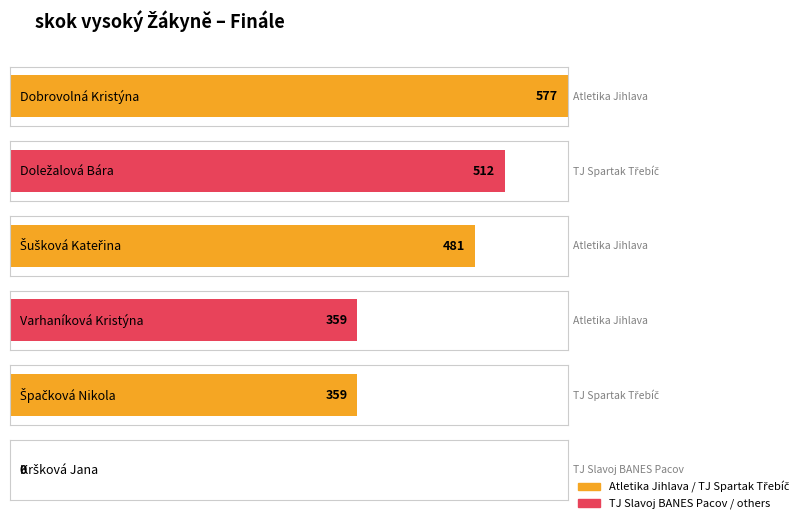

Is it true that Výkon equals 0.4 at Šušková Kateřina?

False